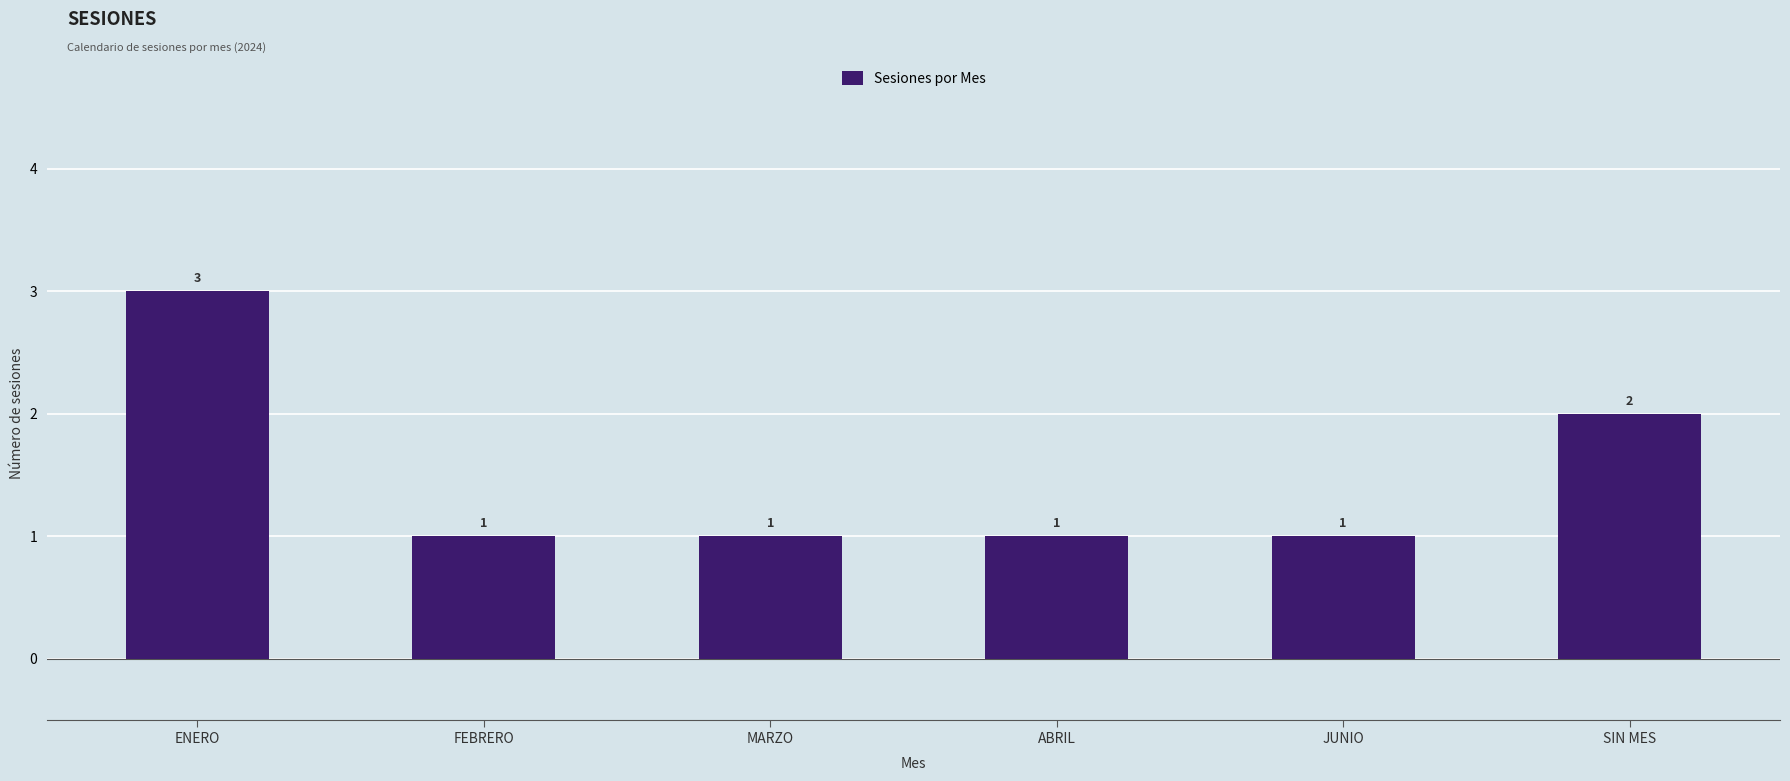

Between ABRIL and SIN MES, which is larger?

SIN MES